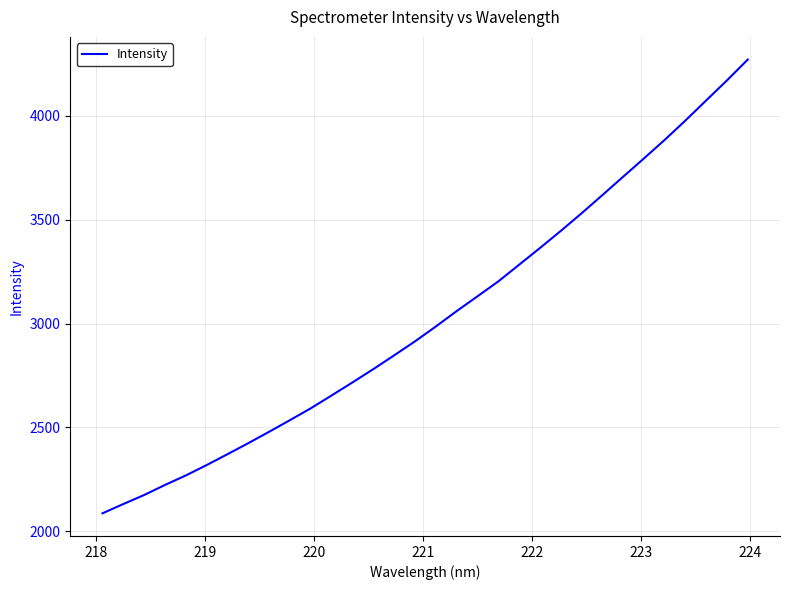

What is the maximum value shown in the chart?

4270.6